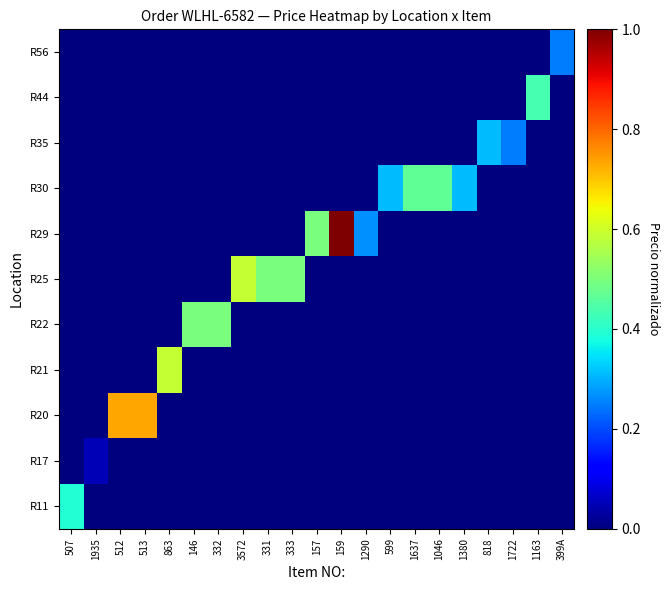

Reading left to right, extract all data points from this chart.

R11: 507=0.4	1935=0.0	512=0.0	513=0.0	863=0.0	146=0.0	332=0.0	3572=0.0	331=0.0	333=0.0	157=0.0	159=0.0	1290=0.0	599=0.0	1637=0.0	1046=0.0	1380=0.0	818=0.0	1722=0.0	1163=0.0	399A=0.0
R17: 507=0.0	1935=0.0	512=0.0	513=0.0	863=0.0	146=0.0	332=0.0	3572=0.0	331=0.0	333=0.0	157=0.0	159=0.0	1290=0.0	599=0.0	1637=0.0	1046=0.0	1380=0.0	818=0.0	1722=0.0	1163=0.0	399A=0.0
R20: 507=0.0	1935=0.0	512=0.7	513=0.7	863=0.0	146=0.0	332=0.0	3572=0.0	331=0.0	333=0.0	157=0.0	159=0.0	1290=0.0	599=0.0	1637=0.0	1046=0.0	1380=0.0	818=0.0	1722=0.0	1163=0.0	399A=0.0
R21: 507=0.0	1935=0.0	512=0.0	513=0.0	863=0.6	146=0.0	332=0.0	3572=0.0	331=0.0	333=0.0	157=0.0	159=0.0	1290=0.0	599=0.0	1637=0.0	1046=0.0	1380=0.0	818=0.0	1722=0.0	1163=0.0	399A=0.0
R22: 507=0.0	1935=0.0	512=0.0	513=0.0	863=0.0	146=0.5	332=0.5	3572=0.0	331=0.0	333=0.0	157=0.0	159=0.0	1290=0.0	599=0.0	1637=0.0	1046=0.0	1380=0.0	818=0.0	1722=0.0	1163=0.0	399A=0.0
R25: 507=0.0	1935=0.0	512=0.0	513=0.0	863=0.0	146=0.0	332=0.0	3572=0.6	331=0.5	333=0.5	157=0.0	159=0.0	1290=0.0	599=0.0	1637=0.0	1046=0.0	1380=0.0	818=0.0	1722=0.0	1163=0.0	399A=0.0
R29: 507=0.0	1935=0.0	512=0.0	513=0.0	863=0.0	146=0.0	332=0.0	3572=0.0	331=0.0	333=0.0	157=0.5	159=1.0	1290=0.3	599=0.0	1637=0.0	1046=0.0	1380=0.0	818=0.0	1722=0.0	1163=0.0	399A=0.0
R30: 507=0.0	1935=0.0	512=0.0	513=0.0	863=0.0	146=0.0	332=0.0	3572=0.0	331=0.0	333=0.0	157=0.0	159=0.0	1290=0.0	599=0.3	1637=0.5	1046=0.5	1380=0.3	818=0.0	1722=0.0	1163=0.0	399A=0.0
R35: 507=0.0	1935=0.0	512=0.0	513=0.0	863=0.0	146=0.0	332=0.0	3572=0.0	331=0.0	333=0.0	157=0.0	159=0.0	1290=0.0	599=0.0	1637=0.0	1046=0.0	1380=0.0	818=0.3	1722=0.2	1163=0.0	399A=0.0
R44: 507=0.0	1935=0.0	512=0.0	513=0.0	863=0.0	146=0.0	332=0.0	3572=0.0	331=0.0	333=0.0	157=0.0	159=0.0	1290=0.0	599=0.0	1637=0.0	1046=0.0	1380=0.0	818=0.0	1722=0.0	1163=0.4	399A=0.0
R56: 507=0.0	1935=0.0	512=0.0	513=0.0	863=0.0	146=0.0	332=0.0	3572=0.0	331=0.0	333=0.0	157=0.0	159=0.0	1290=0.0	599=0.0	1637=0.0	1046=0.0	1380=0.0	818=0.0	1722=0.0	1163=0.0	399A=0.2